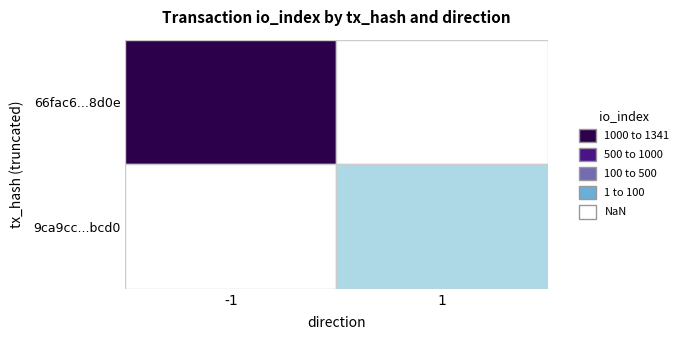

The 66fac6adb7cf97ee65096a90703131127018d0e… series shows -1 at direction. True or false?

True